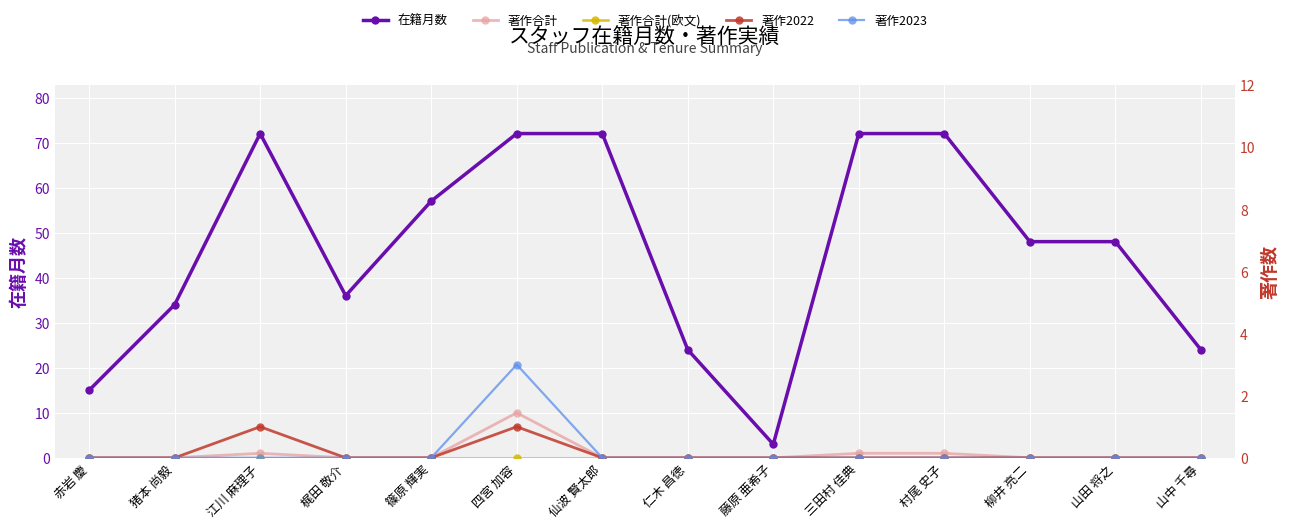

The value of 著作2022 at 猪本 尚毅 is -1. True or false?

False